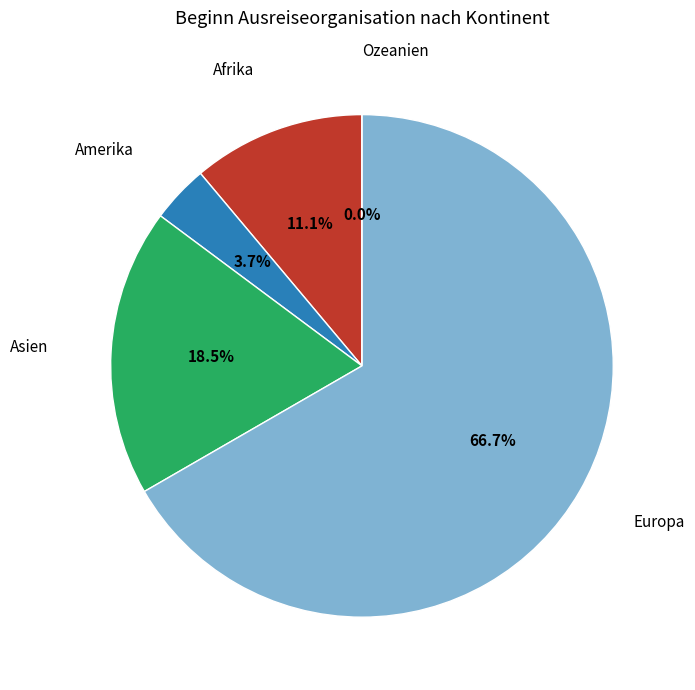

Is the sum of Afrika and Europa greater than half?

Yes